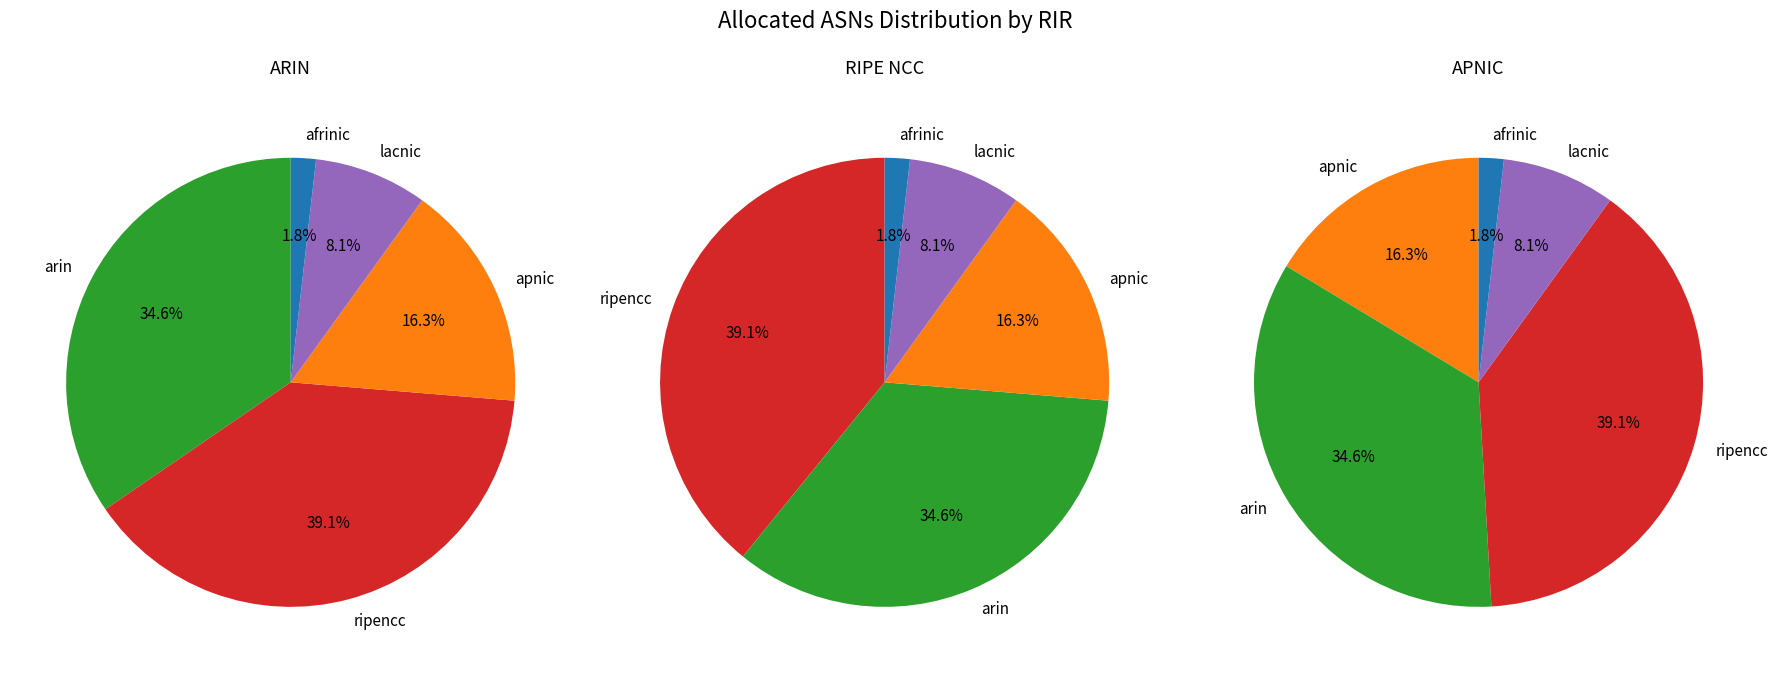

What is the change in value from apnic to lacnic?

-6314